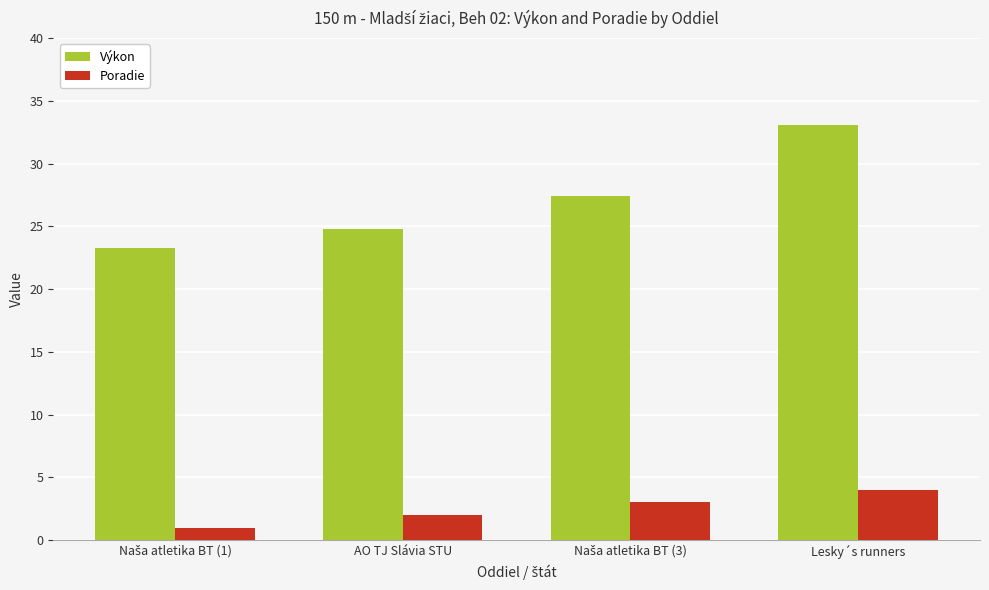

Reading right to left, extract all data points from this chart.

Výkon: 33.1	27.4	24.8	23.3
Poradie: 4.0	3.0	2.0	1.0